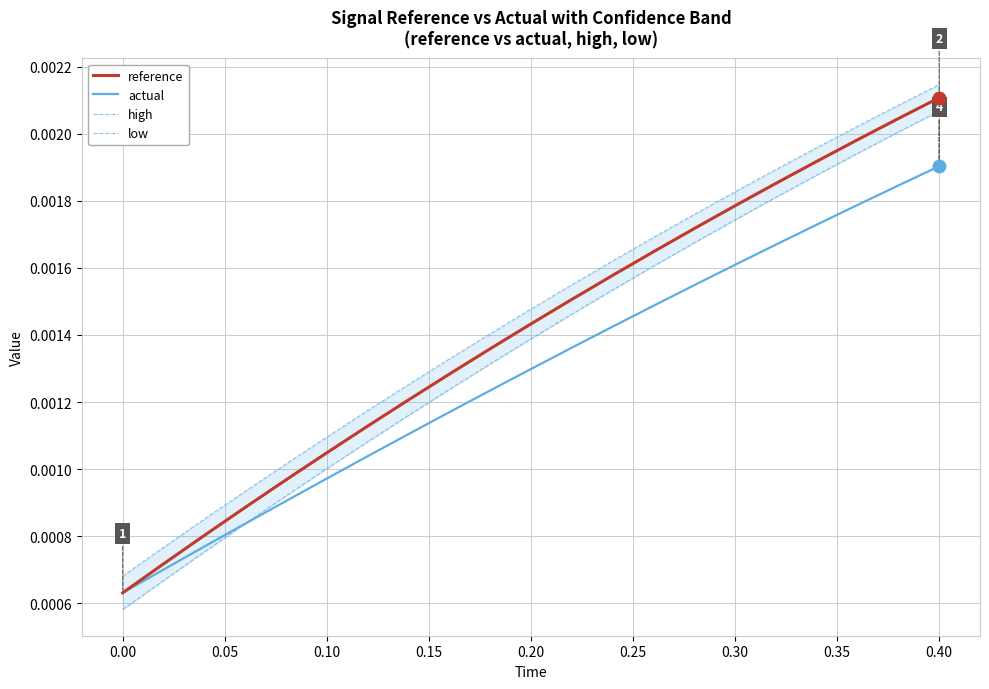

List the series in order of their peak value, lowest first.

actual, low, reference, high